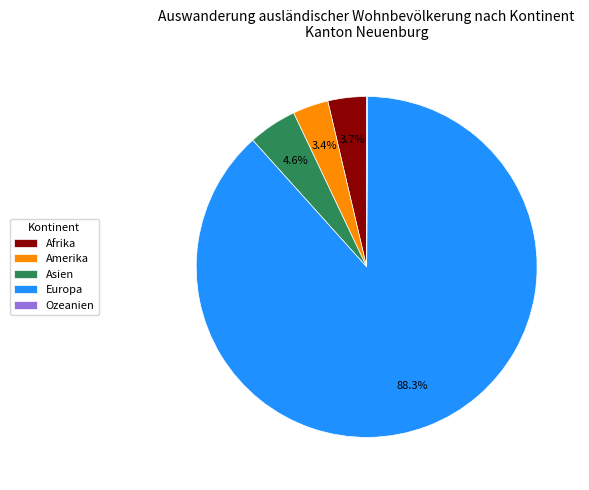

Which slice is the largest?

Europa